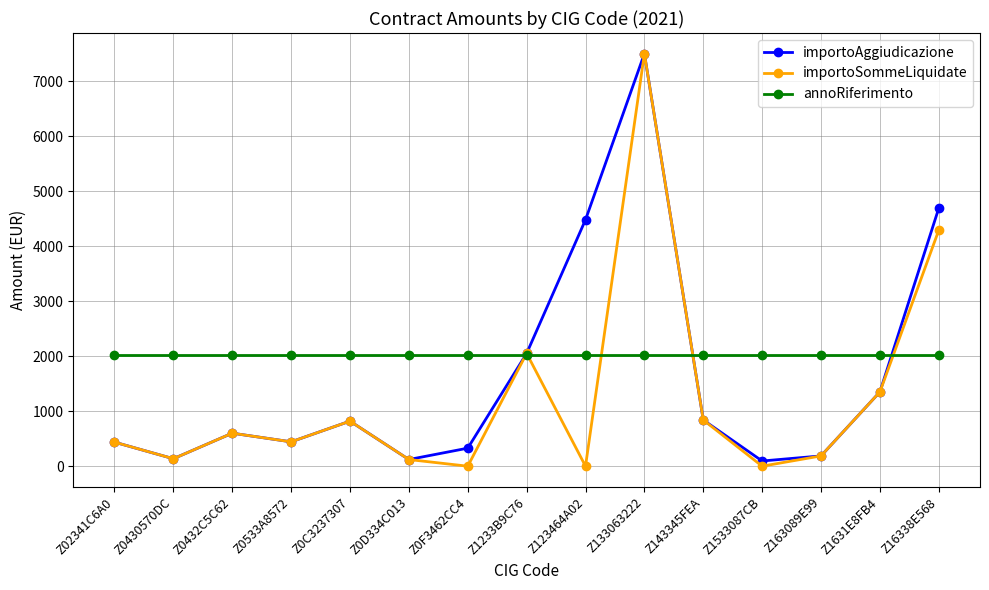

What is the spread (max minus min) of values at Z143345FEA?

1181.0